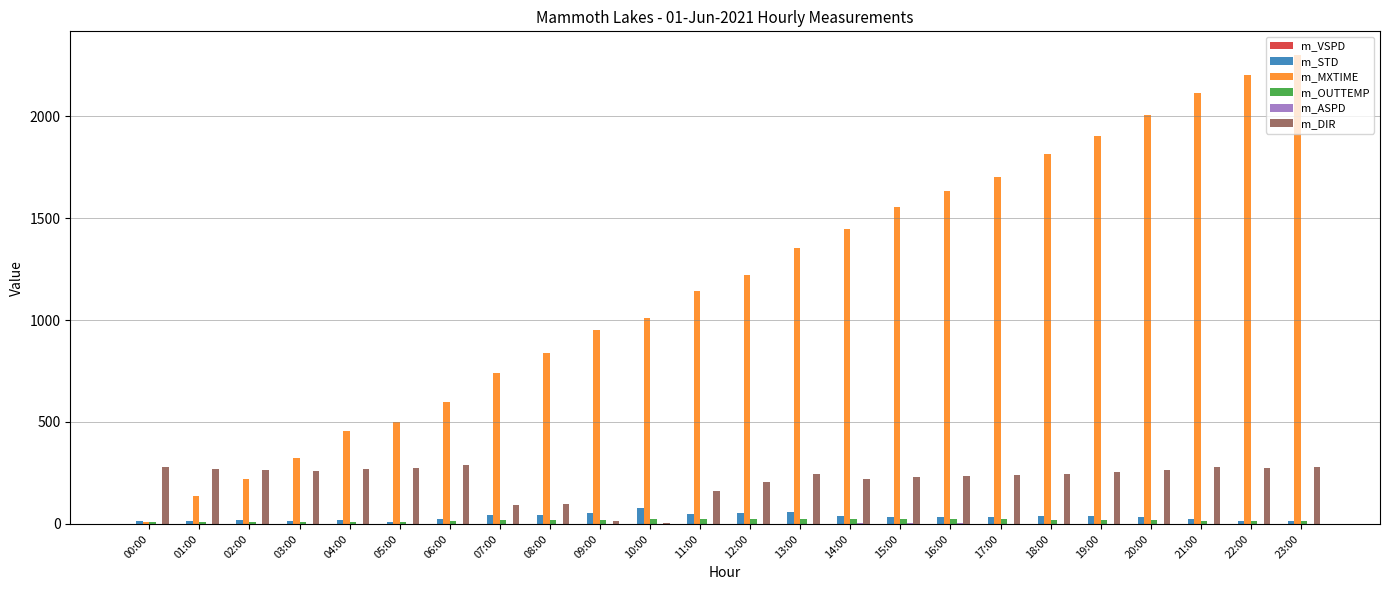

Does the chart contain stacked bars?

No